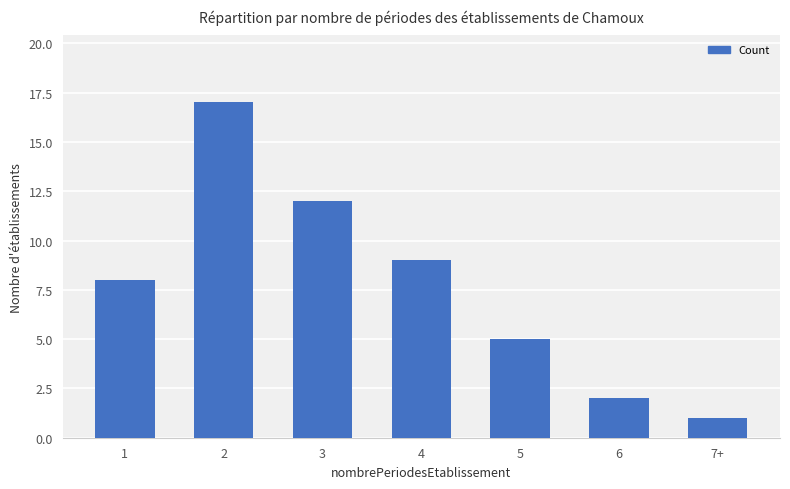

What value does the data have at 3?

12